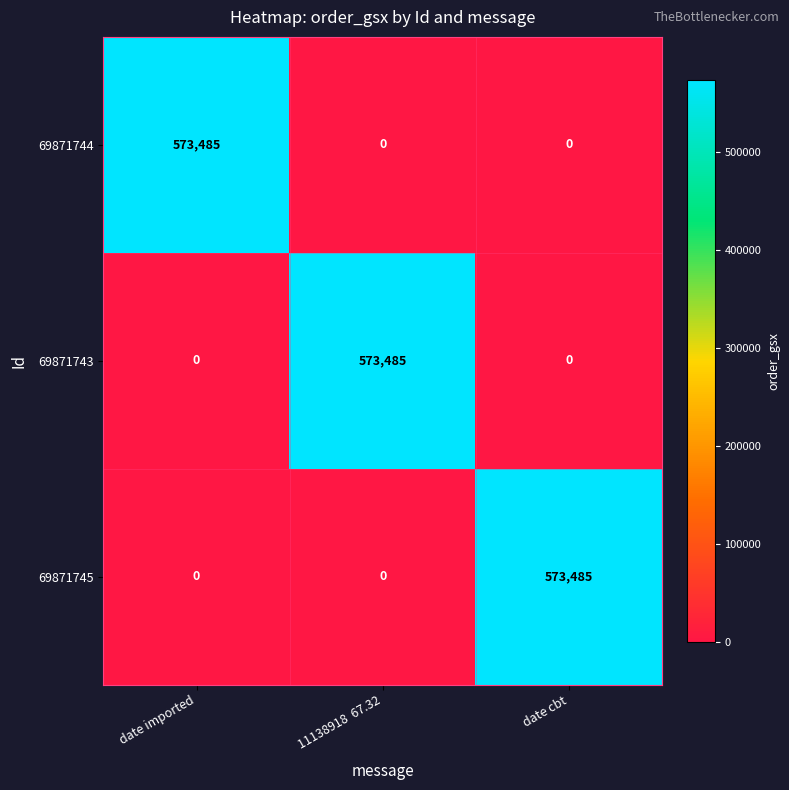

What is the sum of all 69871743 values?

573485